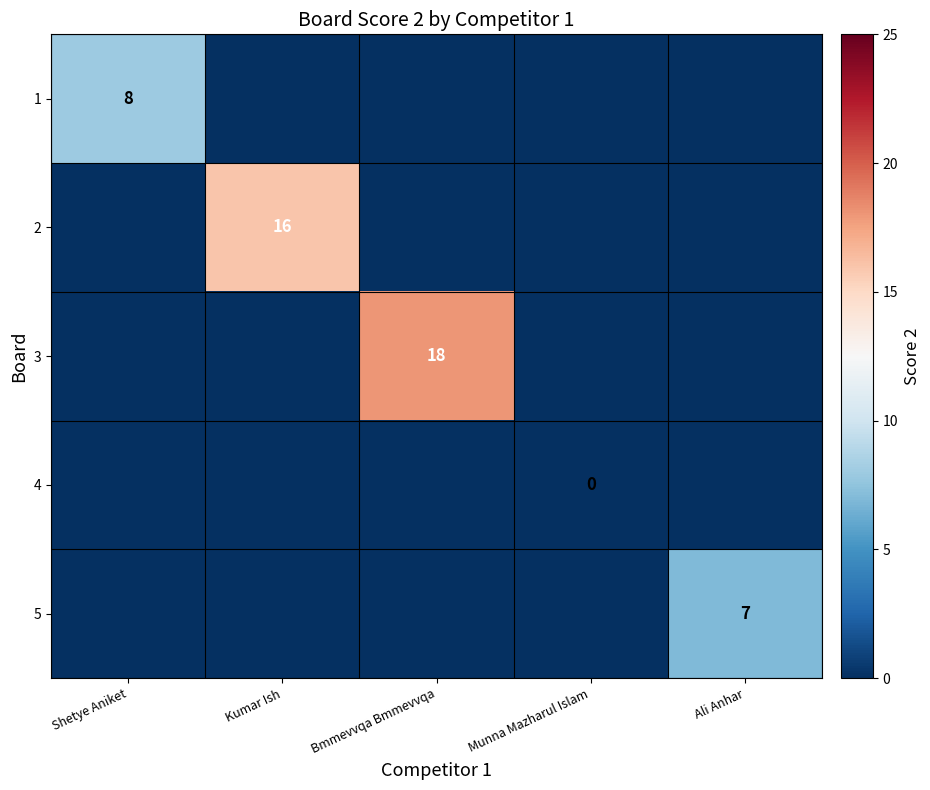

What is the difference between the highest and lowest values at Kumar Ish?

16